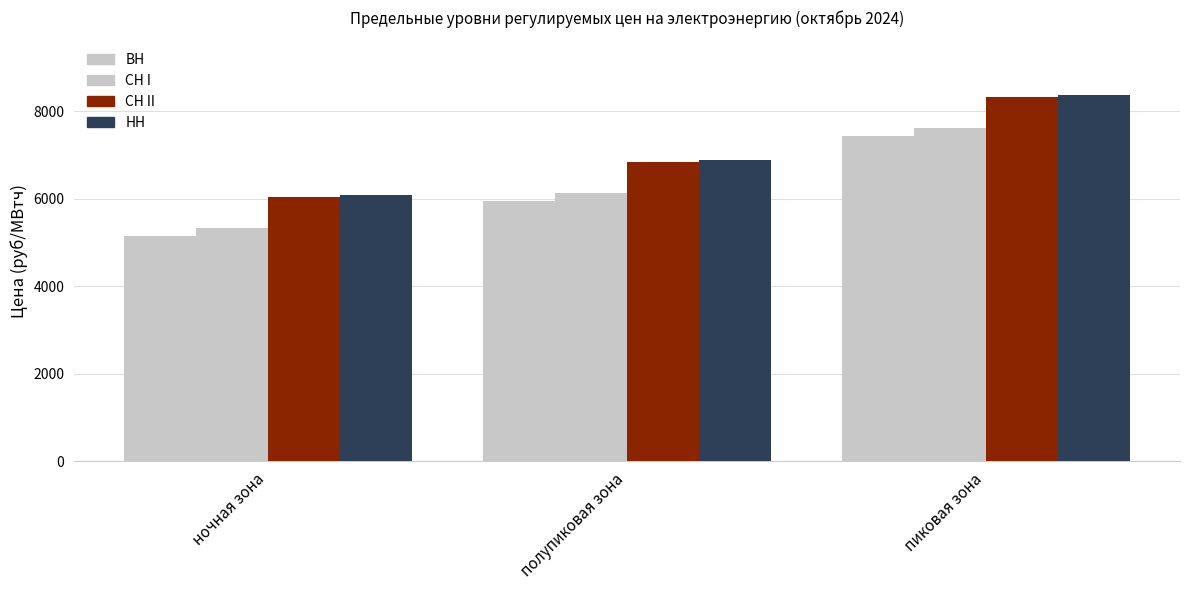

How many bars are there in each group?

4